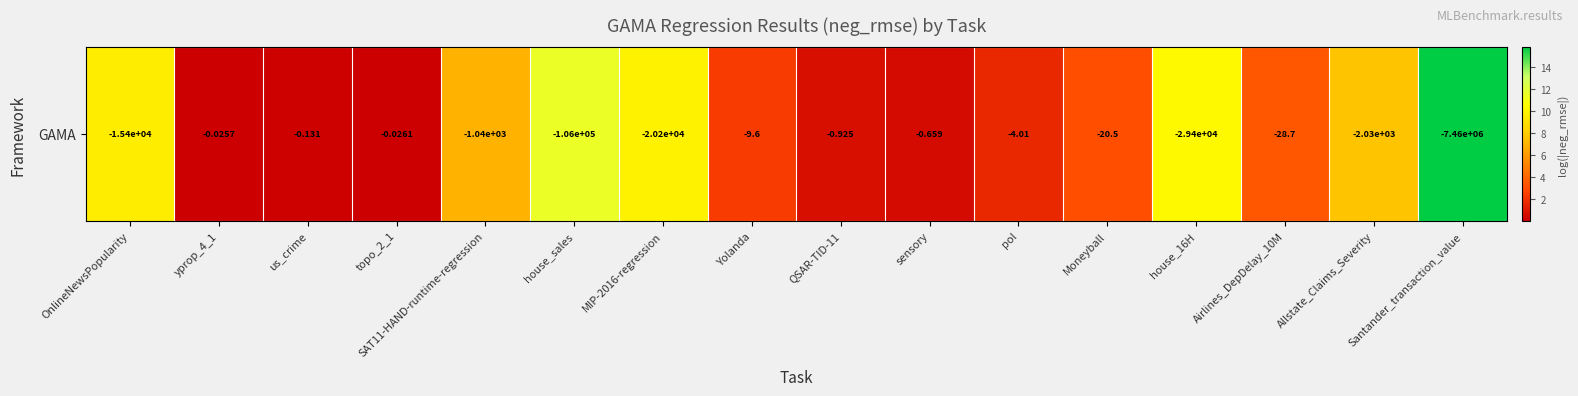

Where is the data nearest to the value 7?

SAT11-HAND-runtime-regression